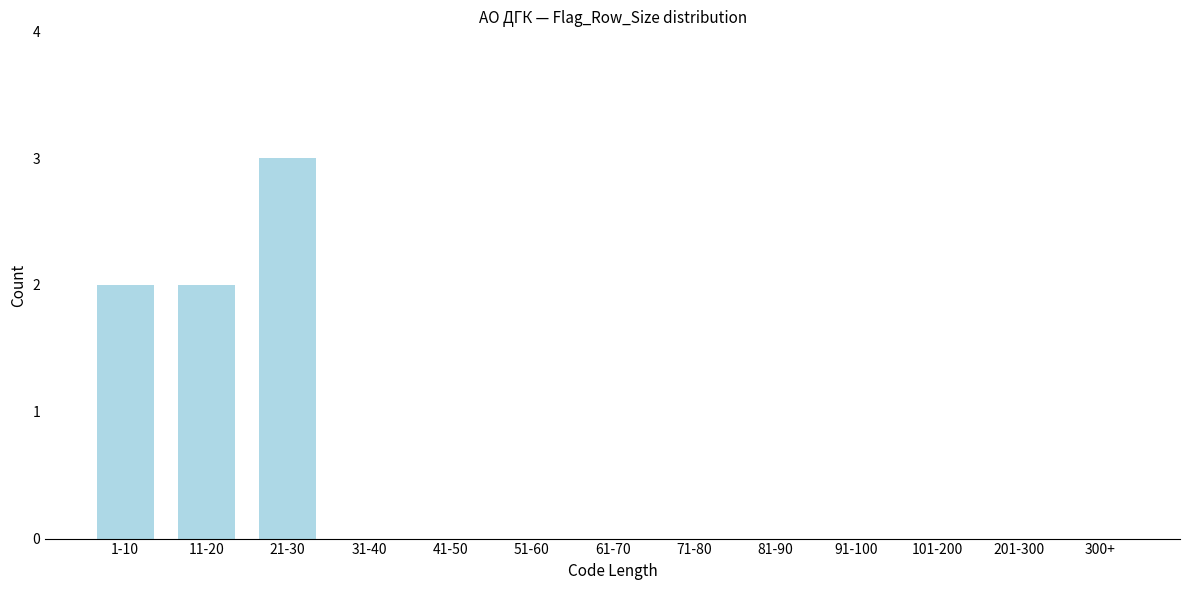

Reading left to right, extract all data points from this chart.

1-10=2	11-20=2	21-30=3	31-40=0	41-50=0	51-60=0	61-70=0	71-80=0	81-90=0	91-100=0	101-200=0	201-300=0	300+=0